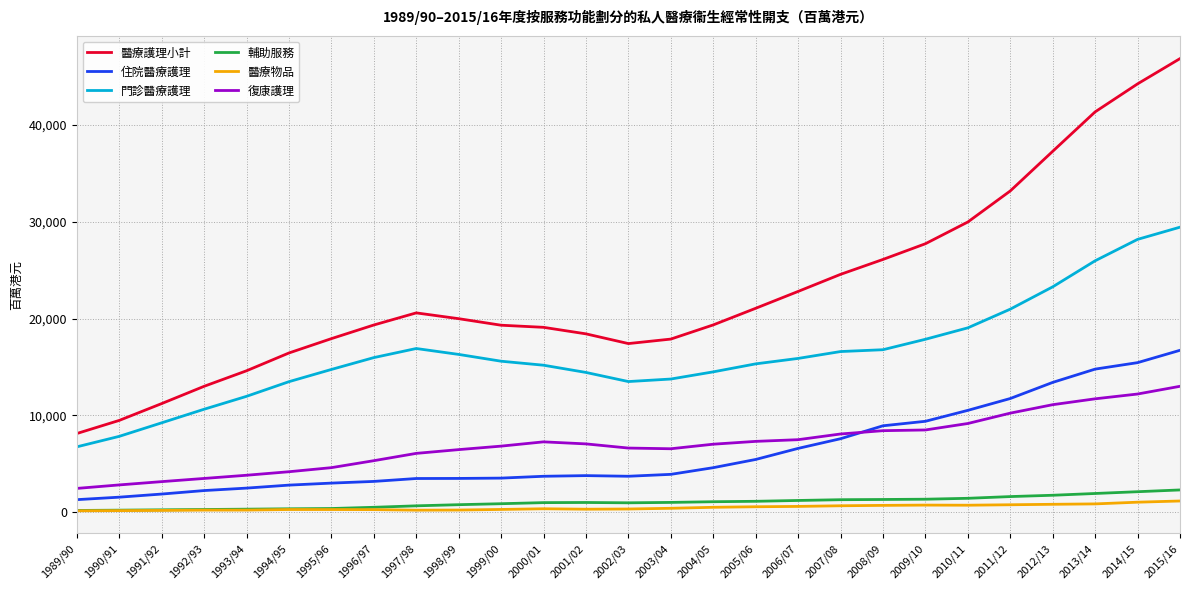

The value of 門診醫療護理 at 2001/02 is 14431. True or false?

True